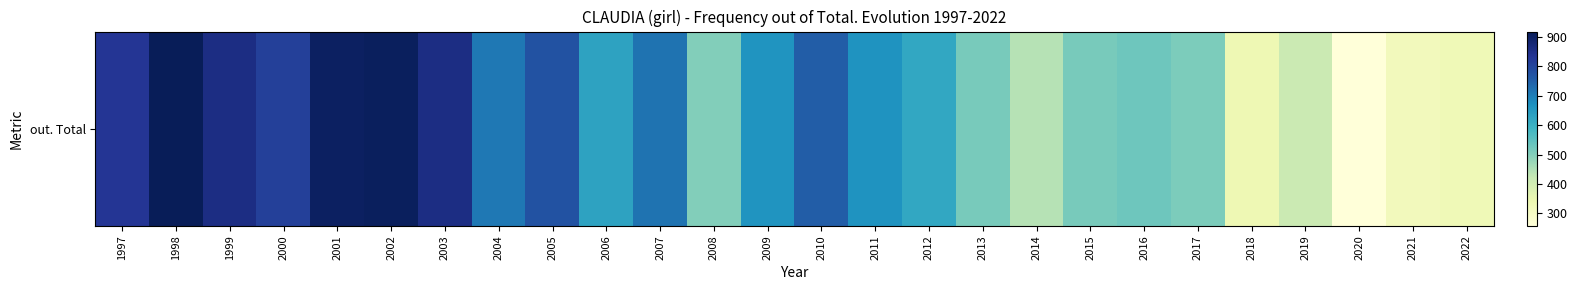

Reading left to right, extract all data points from this chart.

1997=833	1998=919	1999=857	2000=812	2001=905	2002=909	2003=859	2004=712	2005=776	2006=630	2007=718	2008=501	2009=661	2010=755	2011=663	2012=620	2013=515	2014=442	2015=514	2016=528	2017=509	2018=333	2019=413	2020=257	2021=319	2022=327